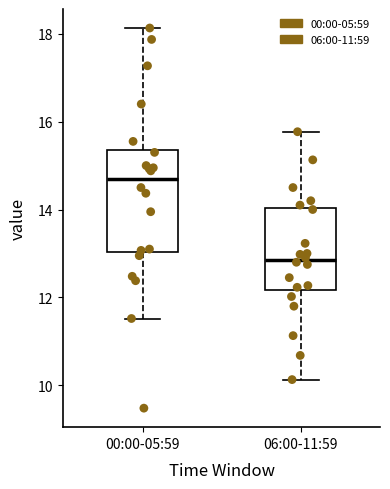

Reading left to right, transcribe this box plot: for each box, give where its median line is, the range the box spans, and where its two whiskers end, as read against the y-axis. The values are not printed on the chart, so give them approximately, as read against the axis.

00:00-05:59: median 14.6, box 13.0 to 15.4, whiskers 11.6 to 18.2
06:00-11:59: median 12.8, box 12.2 to 14.0, whiskers 10.2 to 15.8